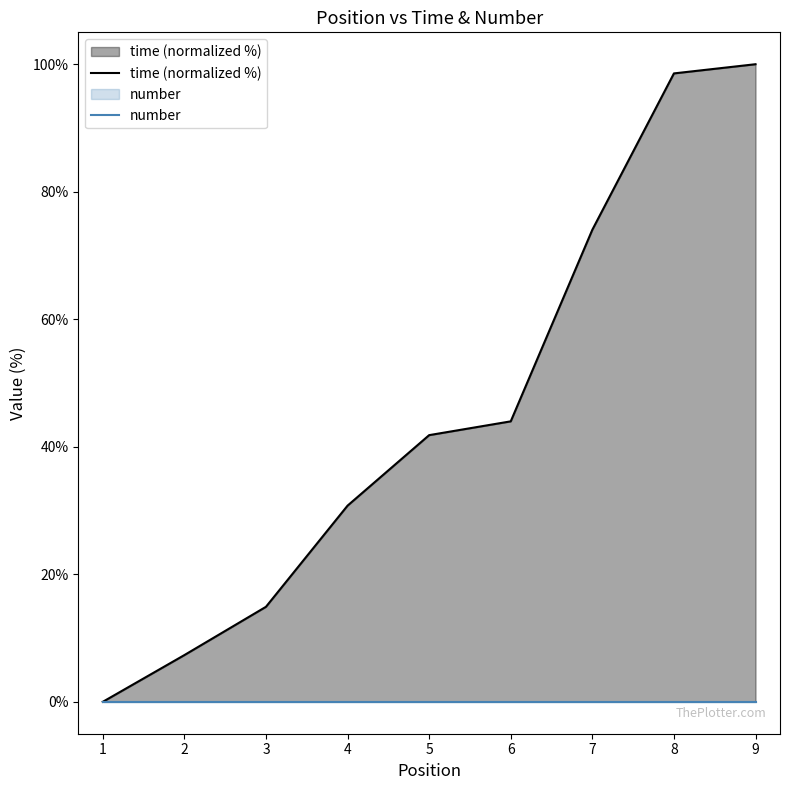

Does the chart have visible grid lines?

No